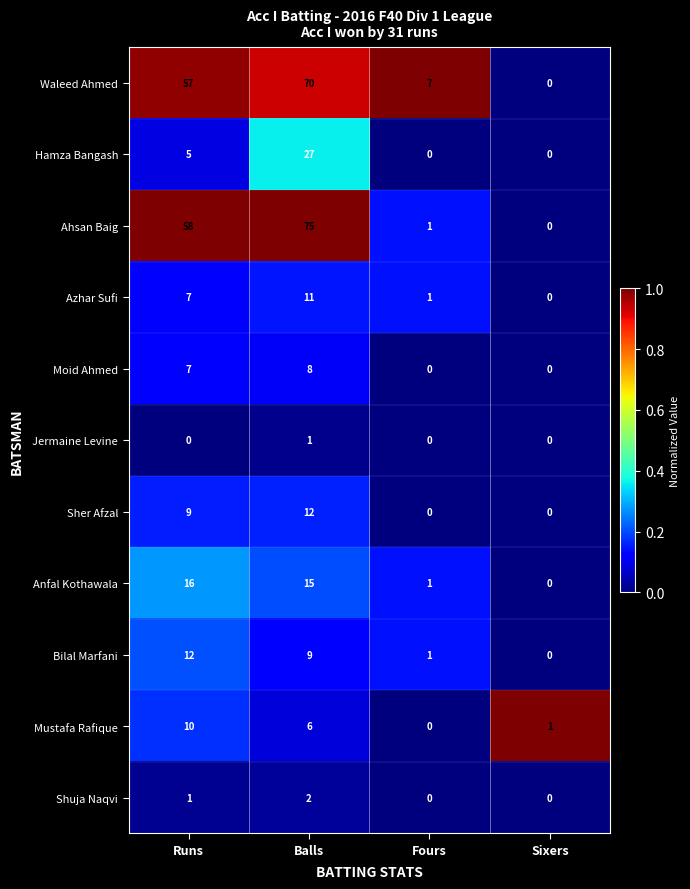

What is the average value of the Bilal Marfani series?

6